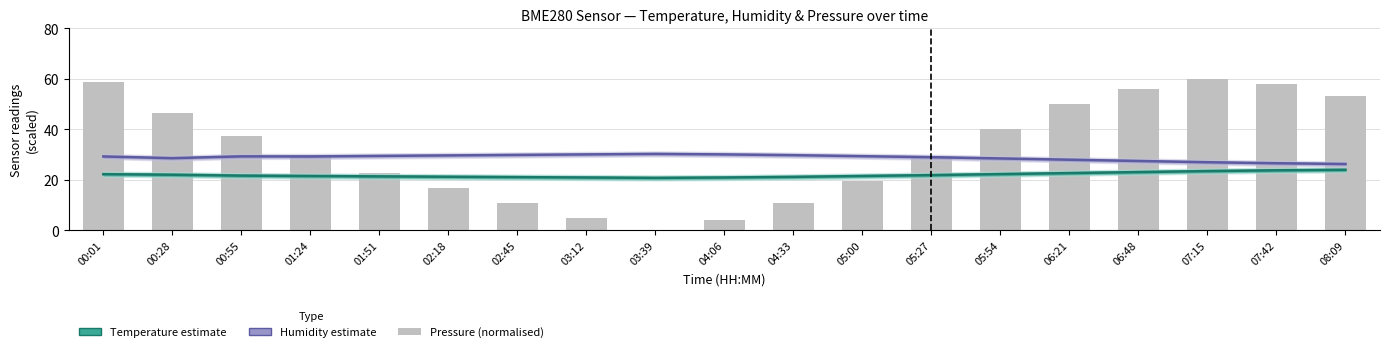

What is the label of the 17th bar from the right?

00:55